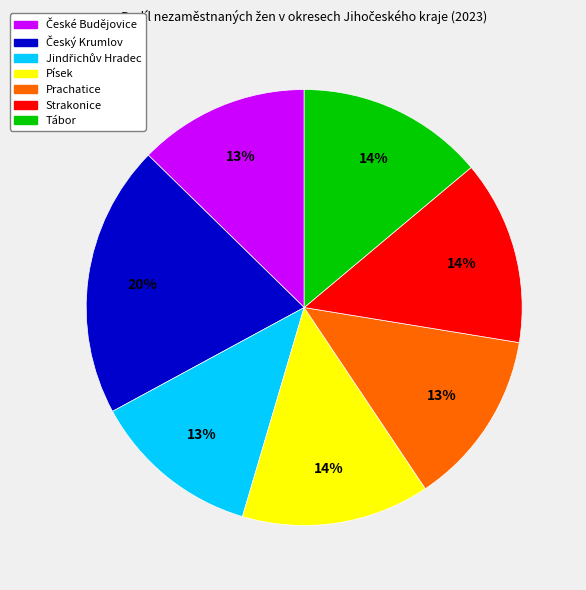

Is there any slice that represents more than half of the pie?

No